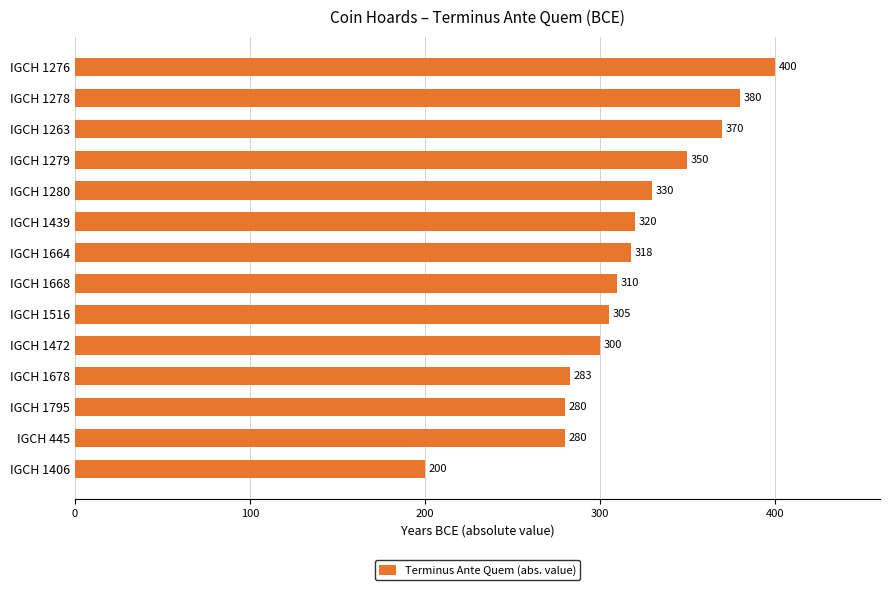

Reading bottom to top, what are all the values shown in this chart?

IGCH 1406=200	IGCH 445=280	IGCH 1795=280	IGCH 1678=283	IGCH 1472=300	IGCH 1516=305	IGCH 1668=310	IGCH 1664=318	IGCH 1439=320	IGCH 1280=330	IGCH 1279=350	IGCH 1263=370	IGCH 1278=380	IGCH 1276=400